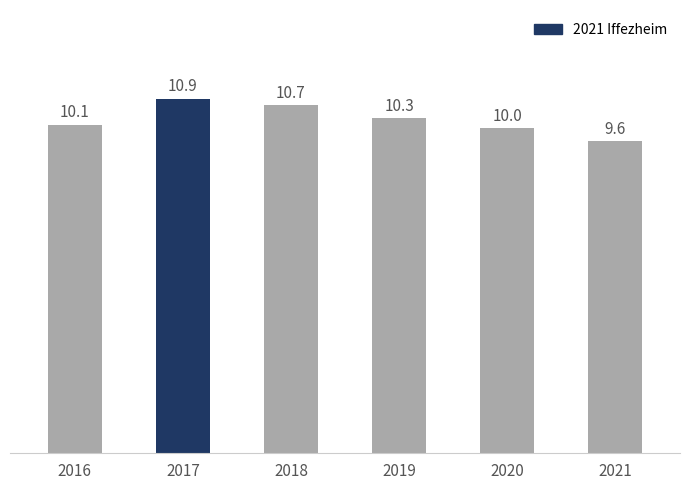

At which label is the value closest to 10?

2020